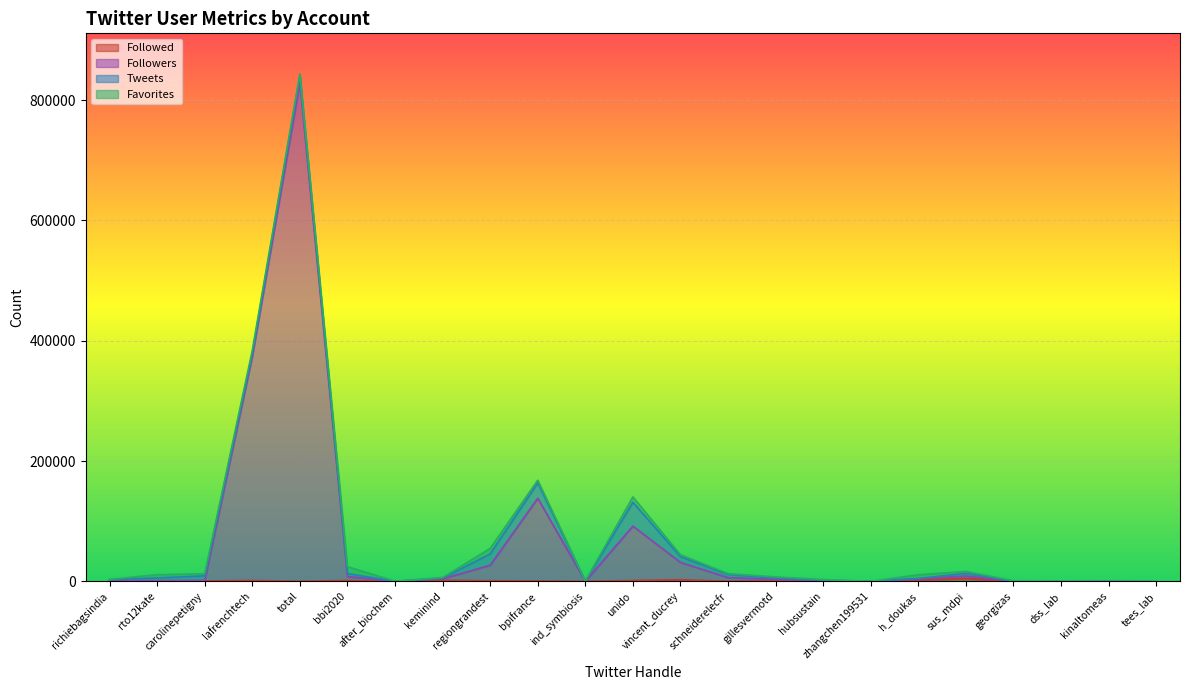

What is the average value of the Followers series?

66746